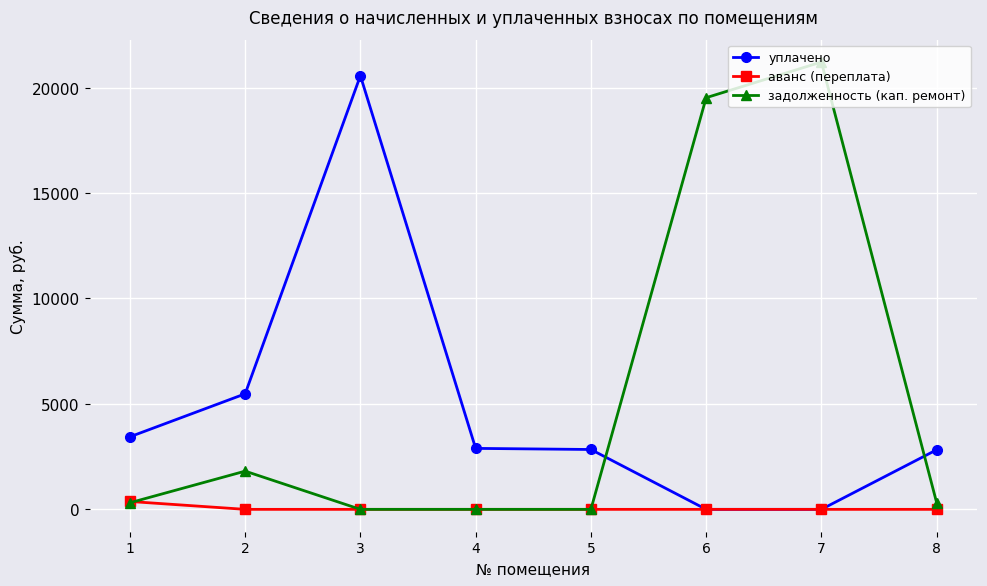

At which category is the sum across all series the highest?

7